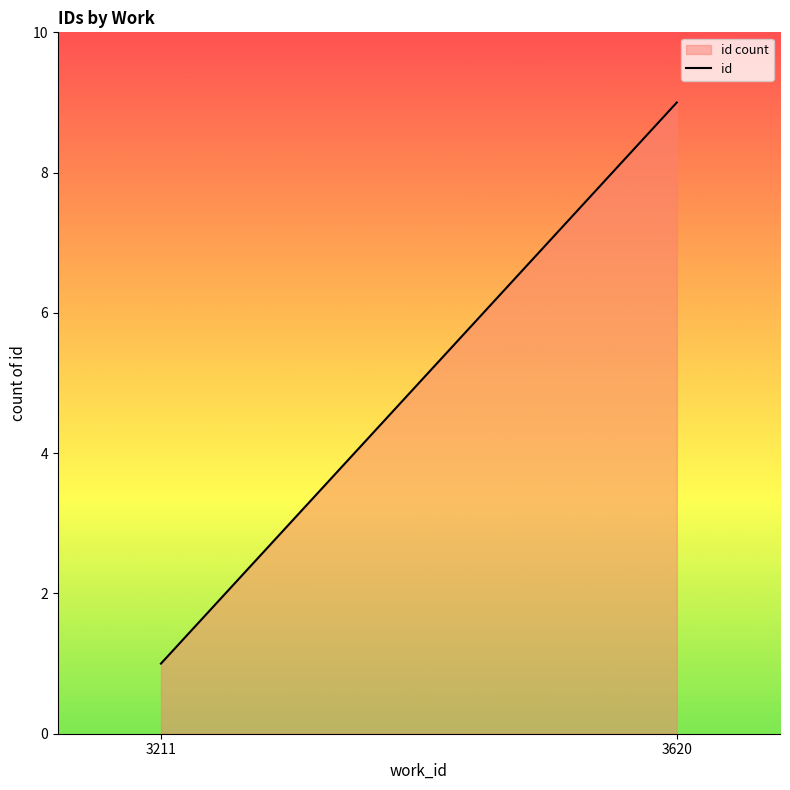

How many data points are less than 9?

1